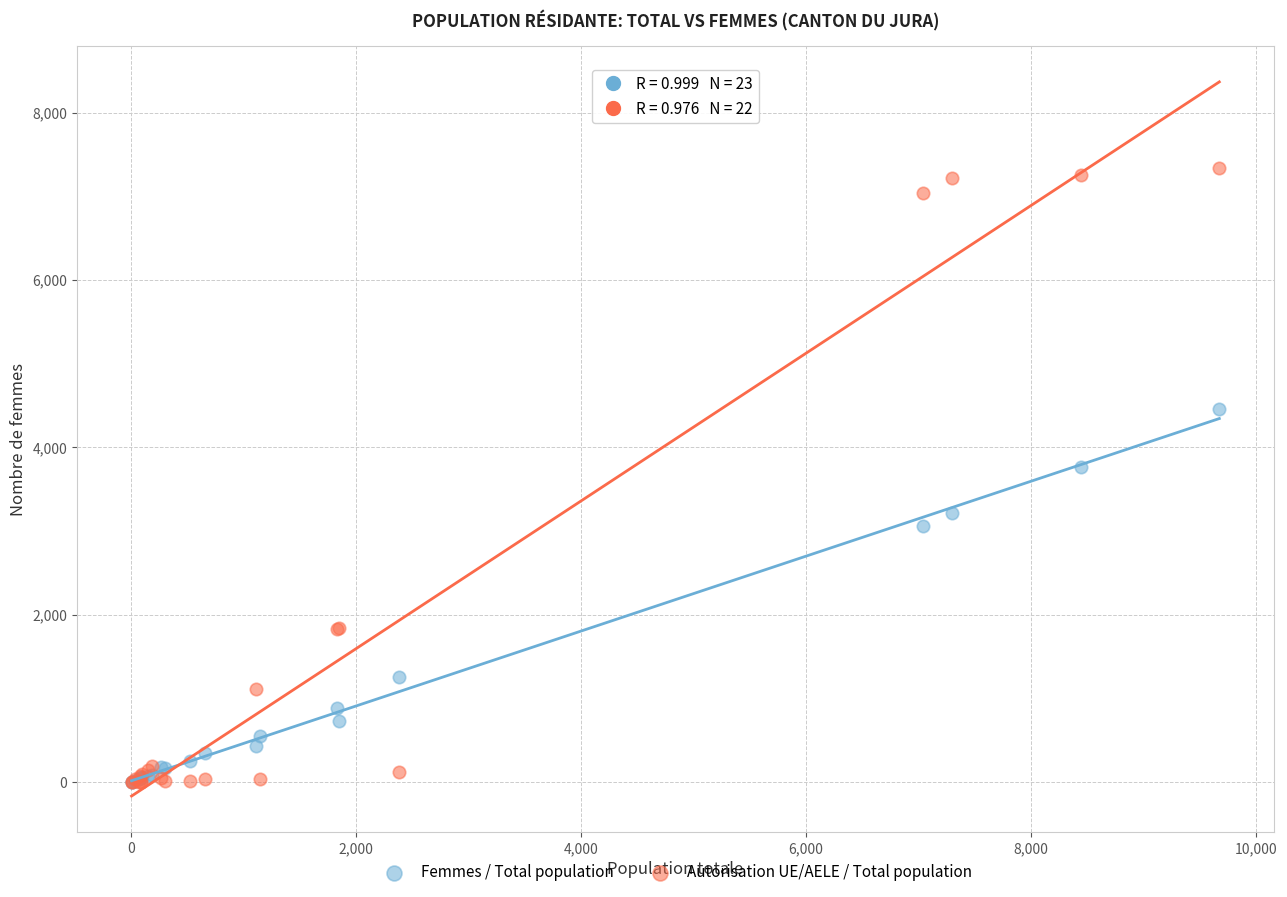

In the Autorisation UE/AELE / Total population series, what Y value is closest to 3668?

1845